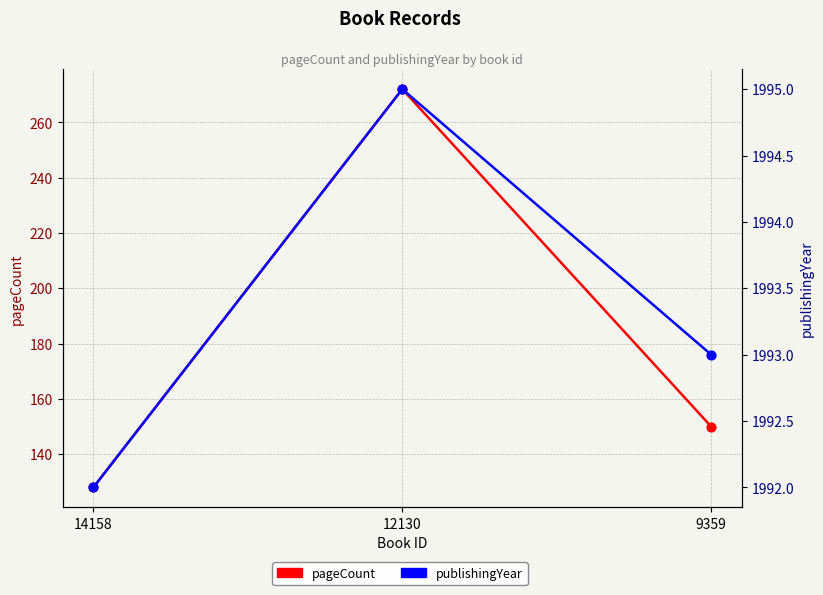

What is the total value across all series at 12130?

2267